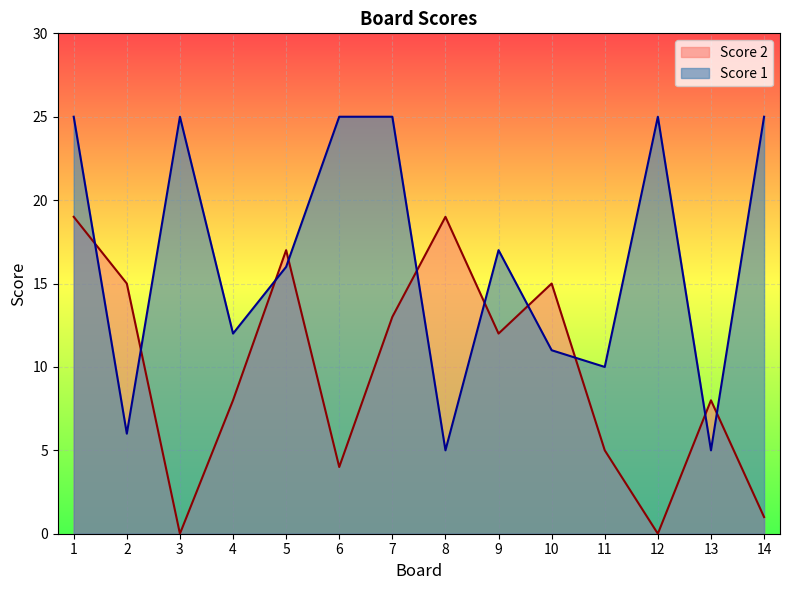

True or false: Score 1 has a value of 25 at 14.

True